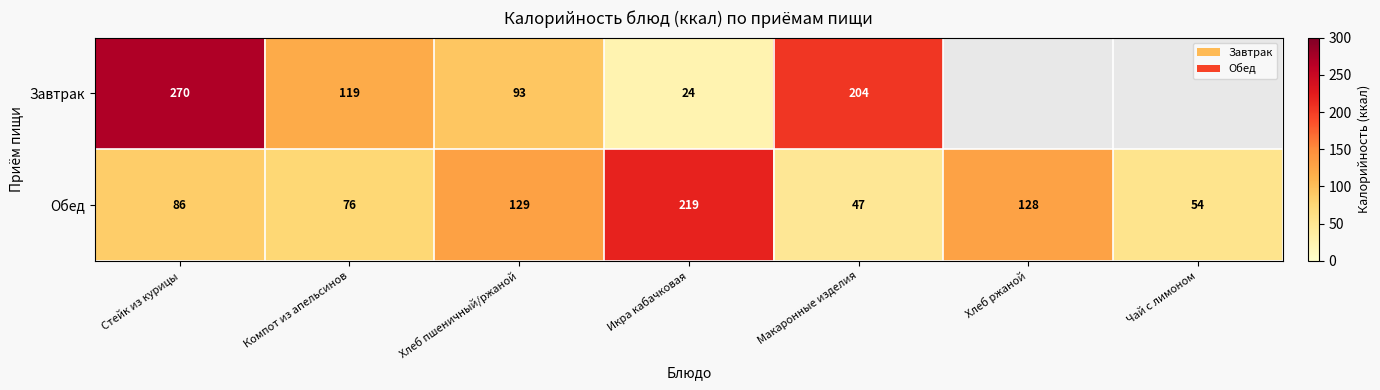

At how many categories does at least one series exceed 178?

3